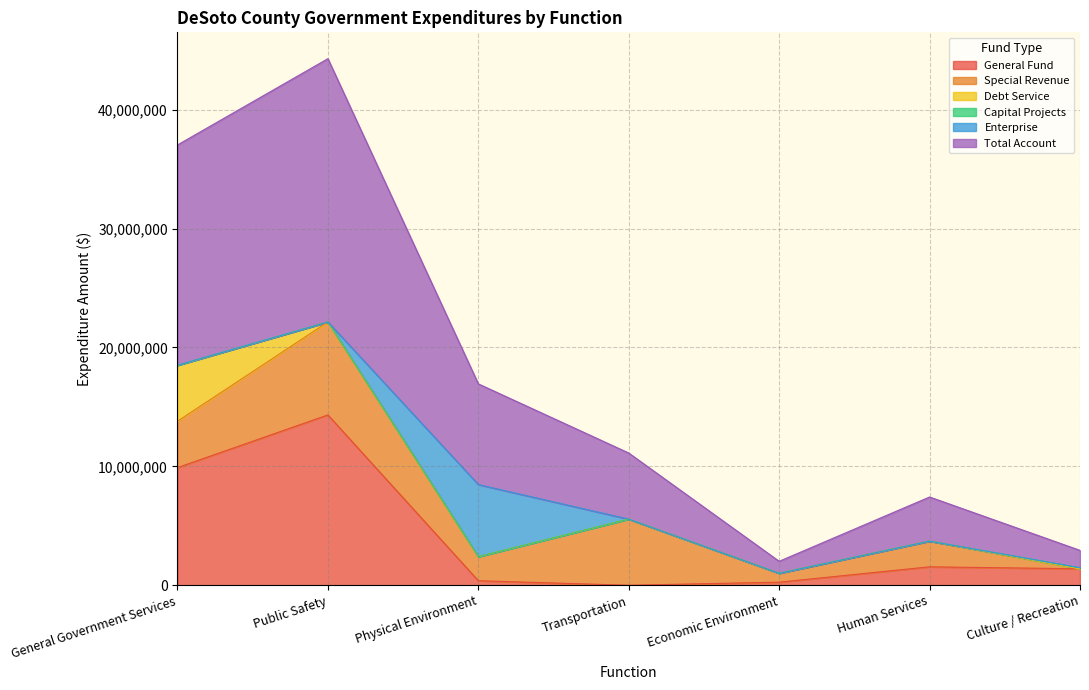

The General Fund series shows -7845900 at Transportation. True or false?

False